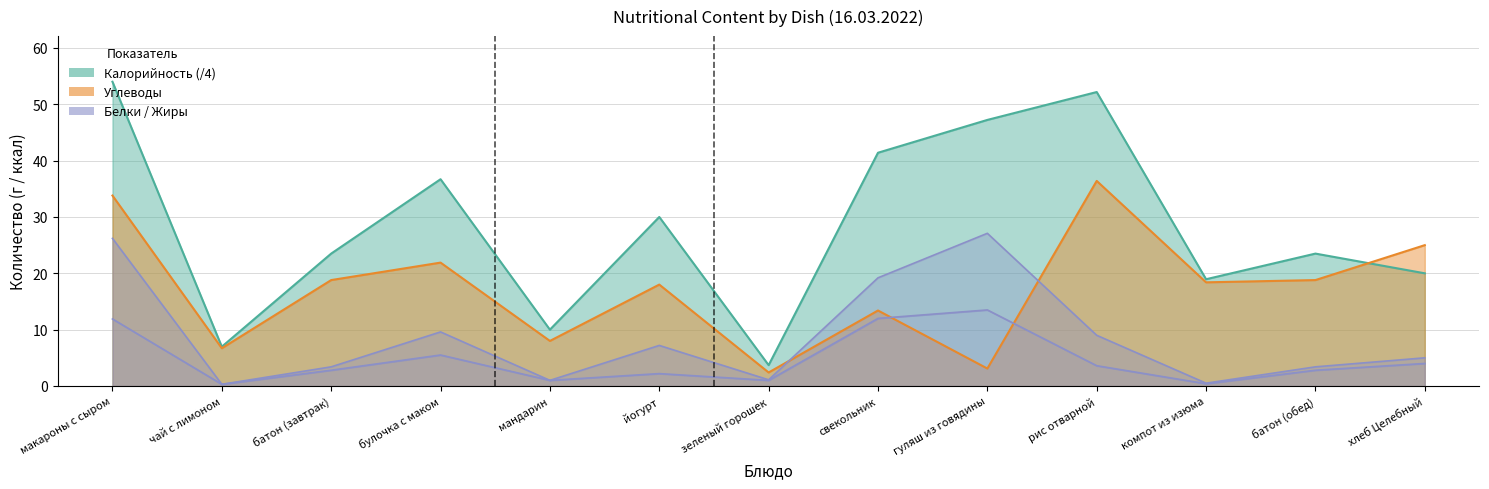

Which series changed the most between зеленый горошек and батон (обед)?

Калорийность